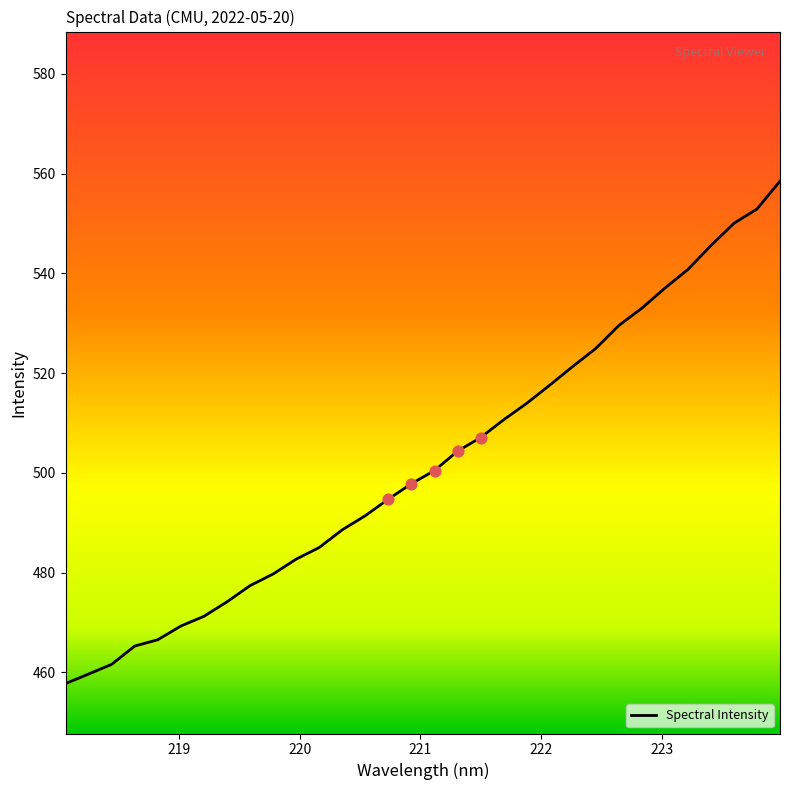

What is the greatest value displayed?

558.5